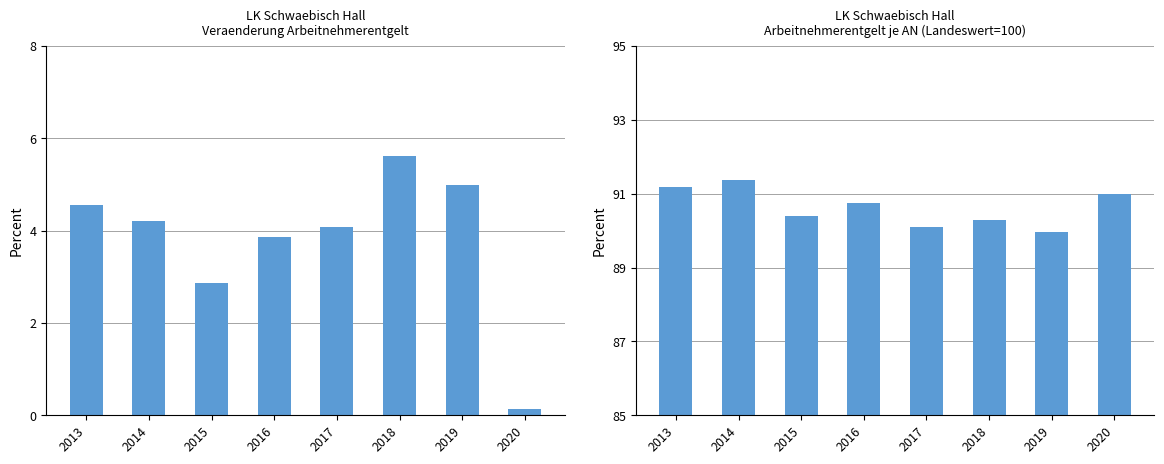

What is the minimum value shown in the chart?

0.1